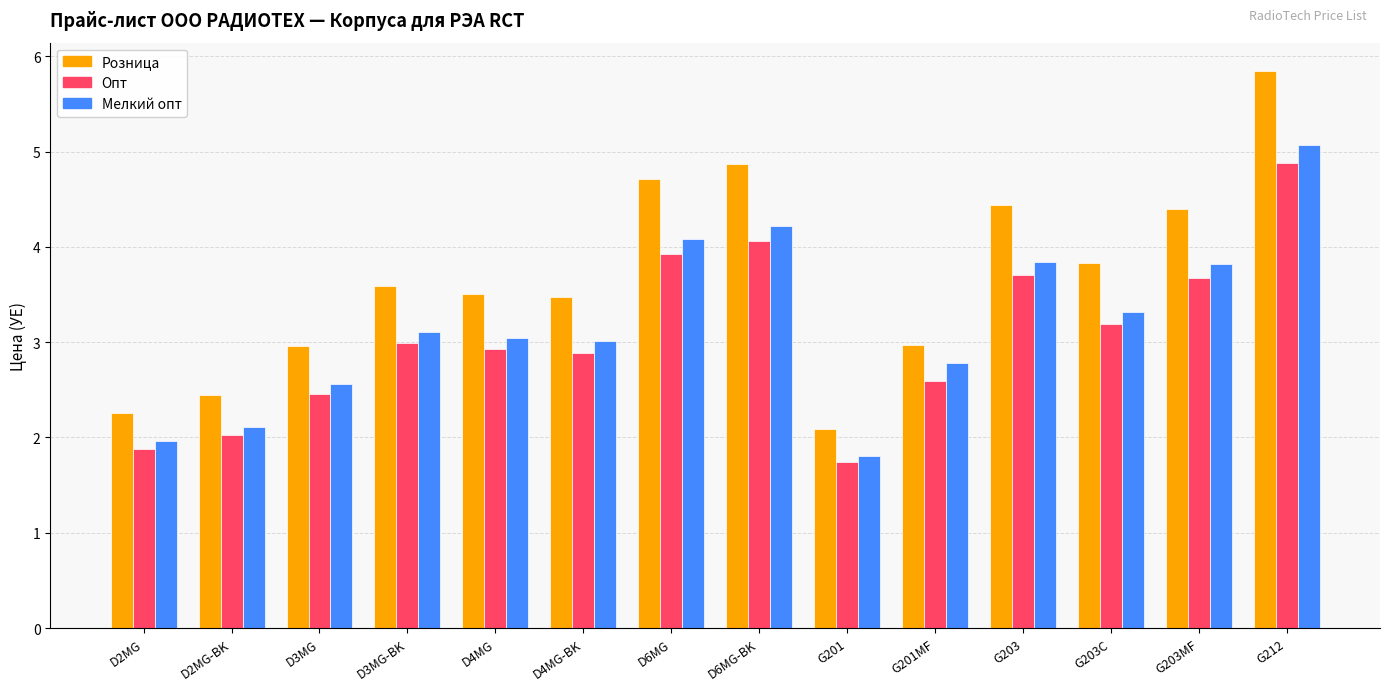

Where is Опт nearest to the value 3?

D3MG-BK